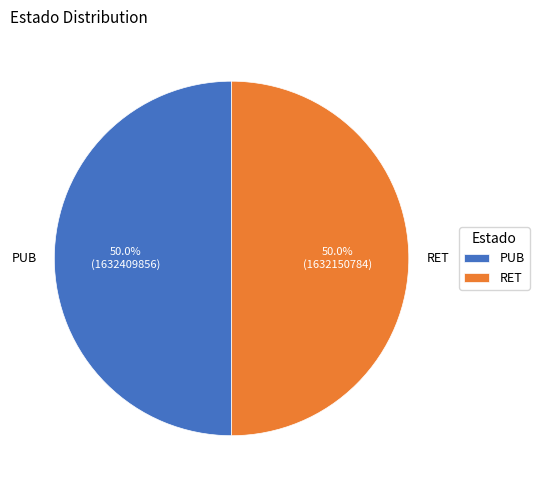

Combined, what portion of the pie is PUB and RET?

100.0%